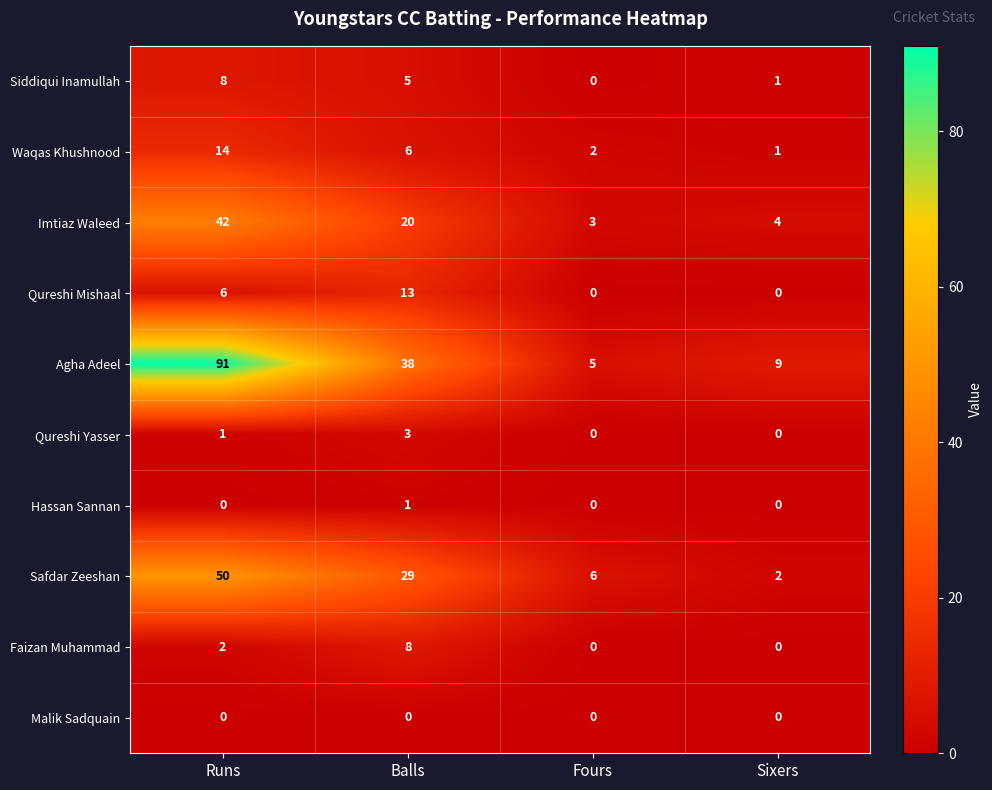

Is it true that Malik Sadquain equals 0 at Fours?

True